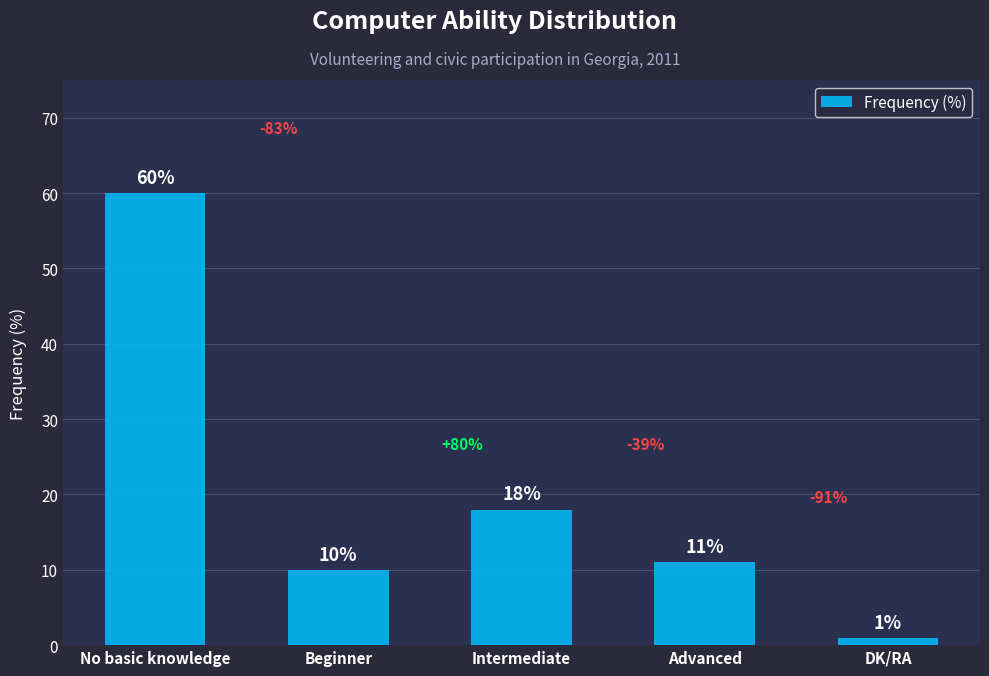

What is the label of the 2nd bar from the left?

Beginner